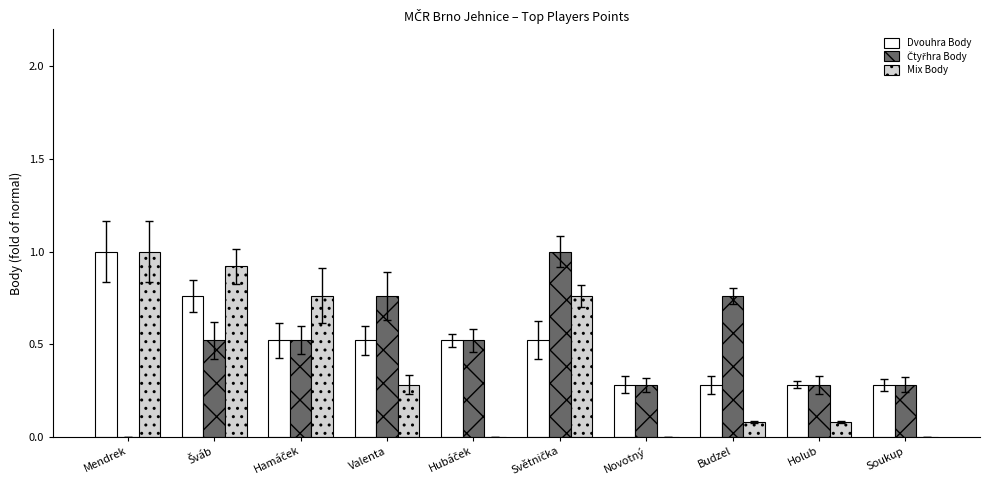

Is it true that Dvouhra Body equals 1.4 at Mendrek?

False